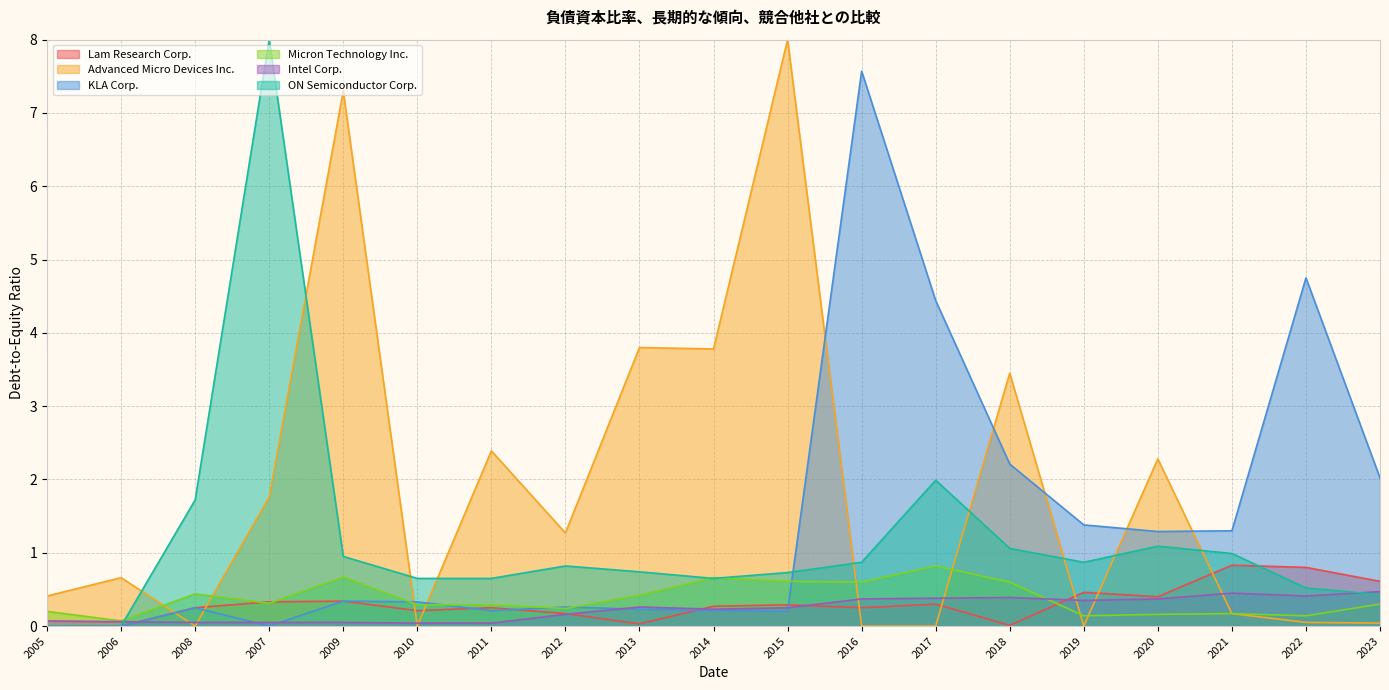

What is the maximum value for Intel Corp.?

0.5